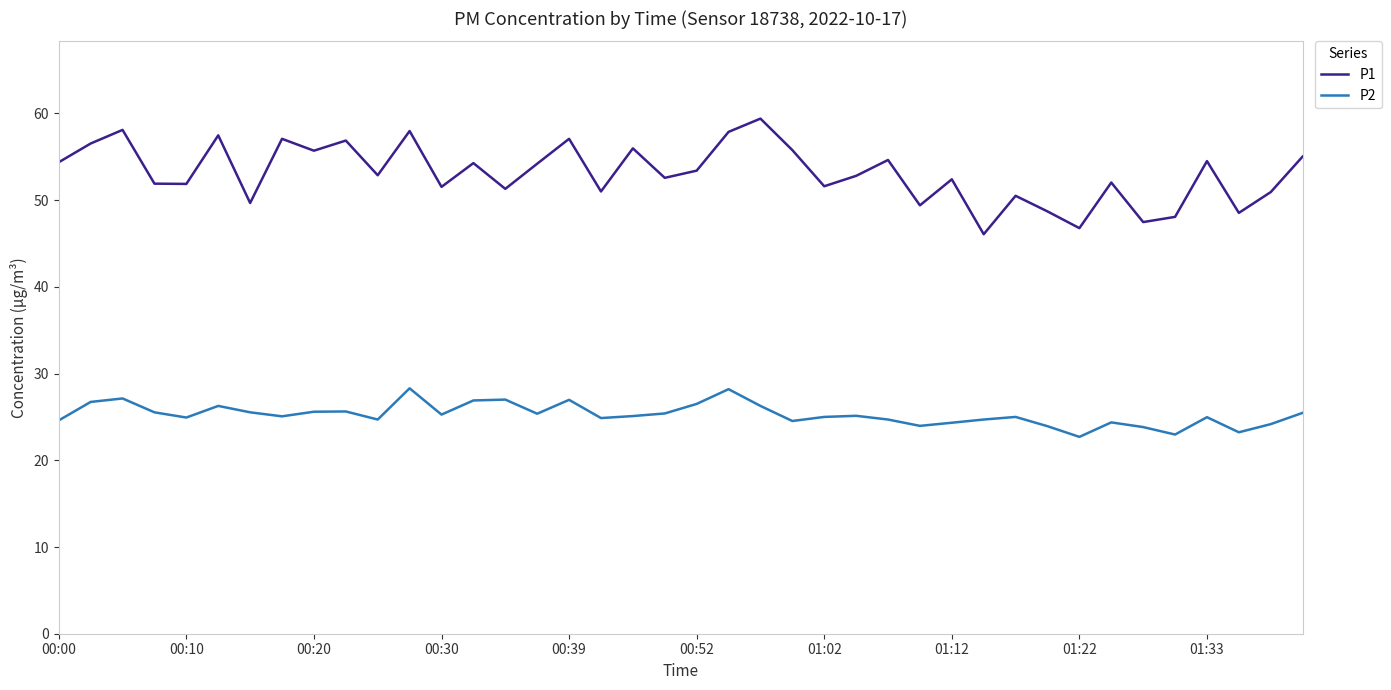

What is the minimum value for P1?

46.1